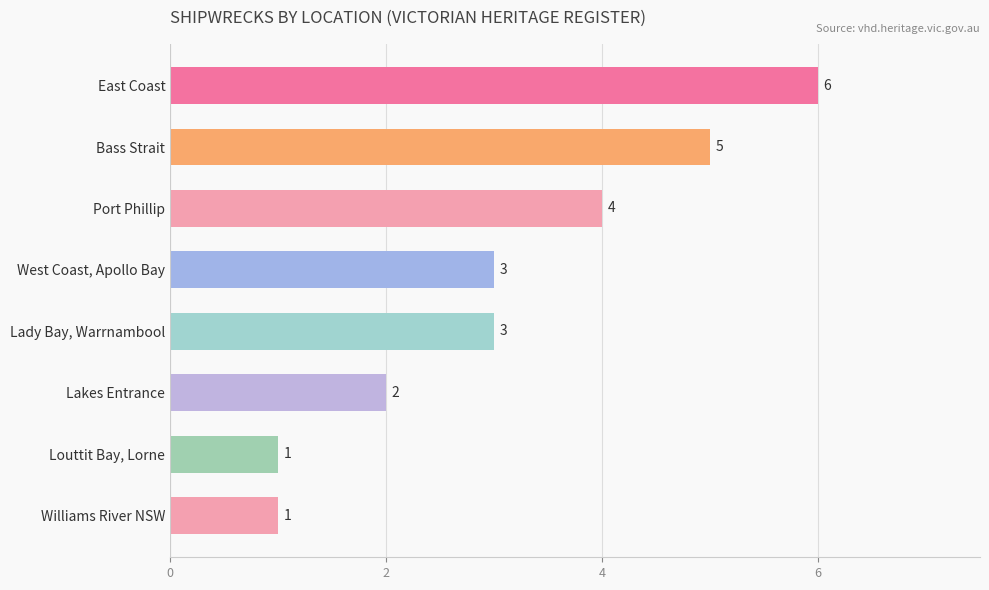

Count the values in the range 2 to 5.

5